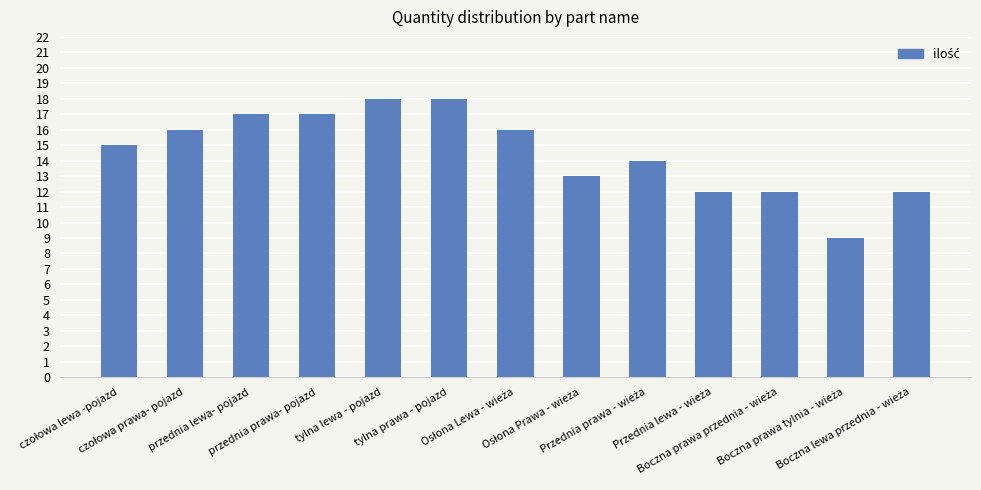

What is the value of the 10th bar from the left?

12